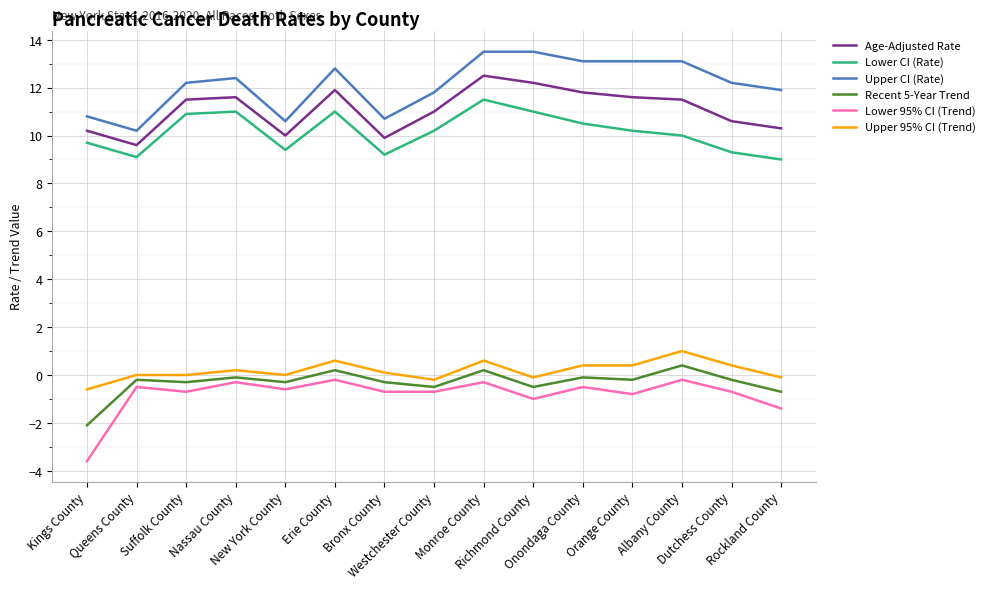

True or false: Lower CI (Rate) and Upper CI (Rate) intersect in this chart.

False